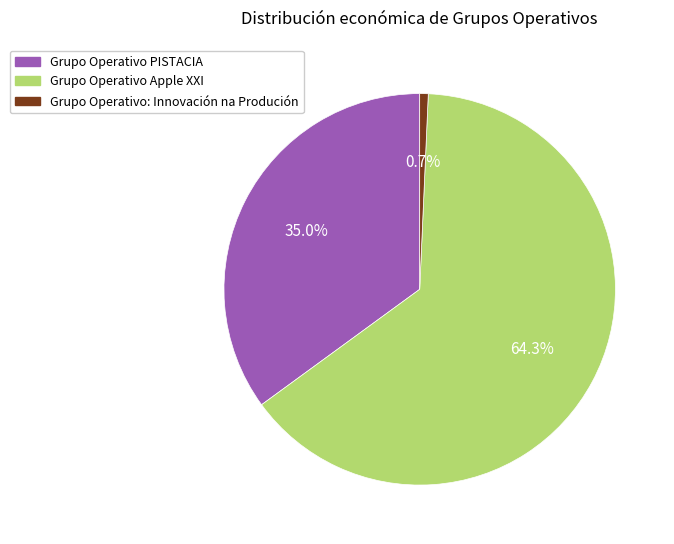

How many segments does this pie chart have?

3